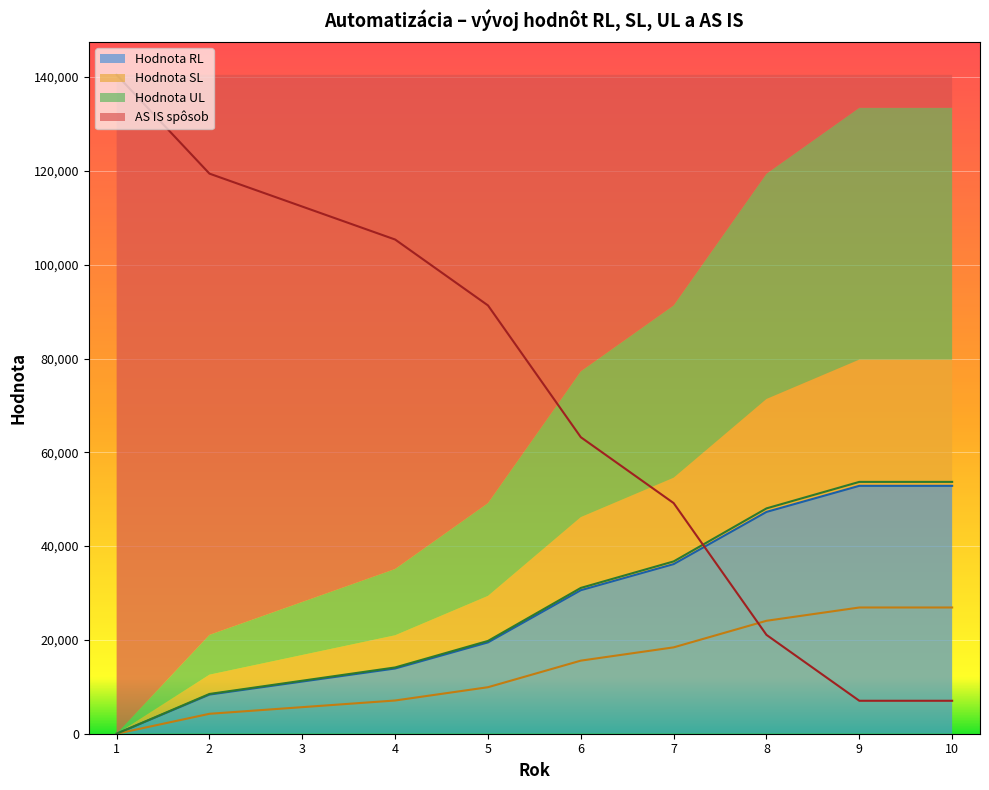

At which label does Hodnota SL first exceed 15582?

7